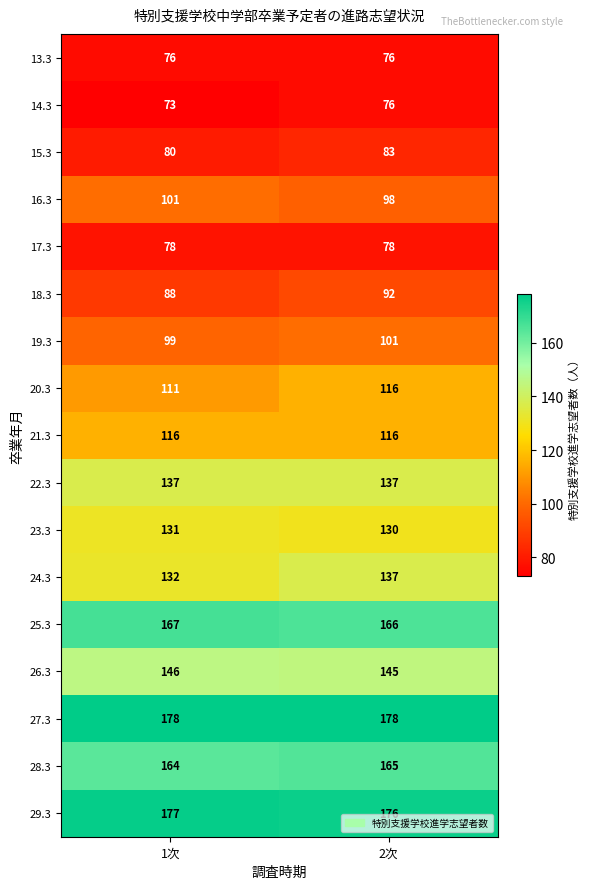

Which series has the largest total across all categories?

27.3